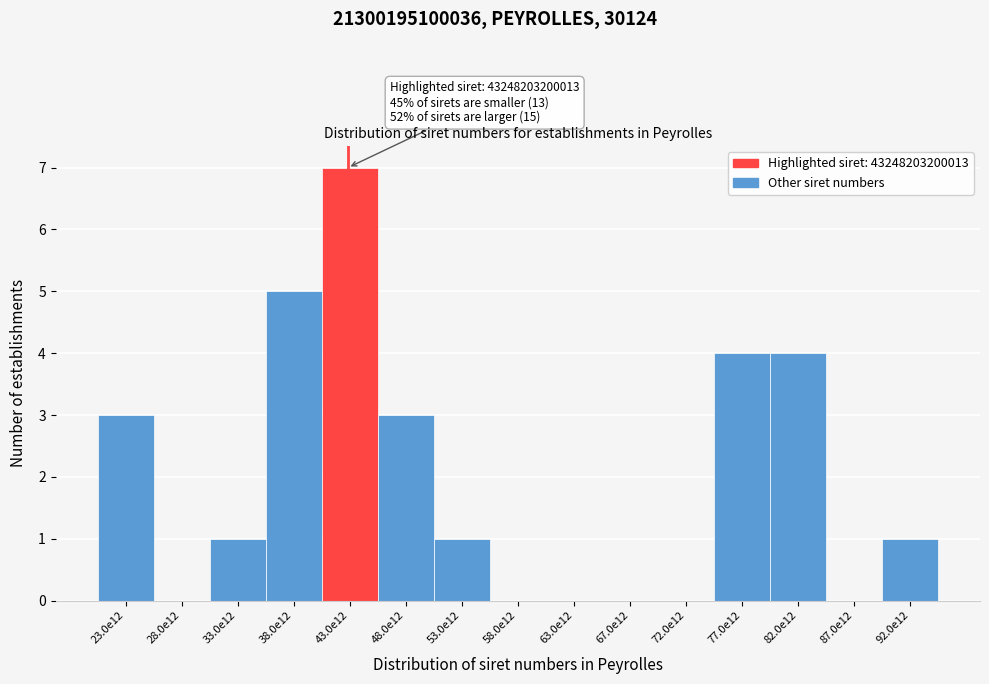

Reading left to right, what are all the values shown in this chart?

23.0e12=3	28.0e12=0	33.0e12=1	38.0e12=5	43.0e12=7	48.0e12=3	53.0e12=1	58.0e12=0	63.0e12=0	67.0e12=0	72.0e12=0	77.0e12=4	82.0e12=4	87.0e12=0	92.0e12=1